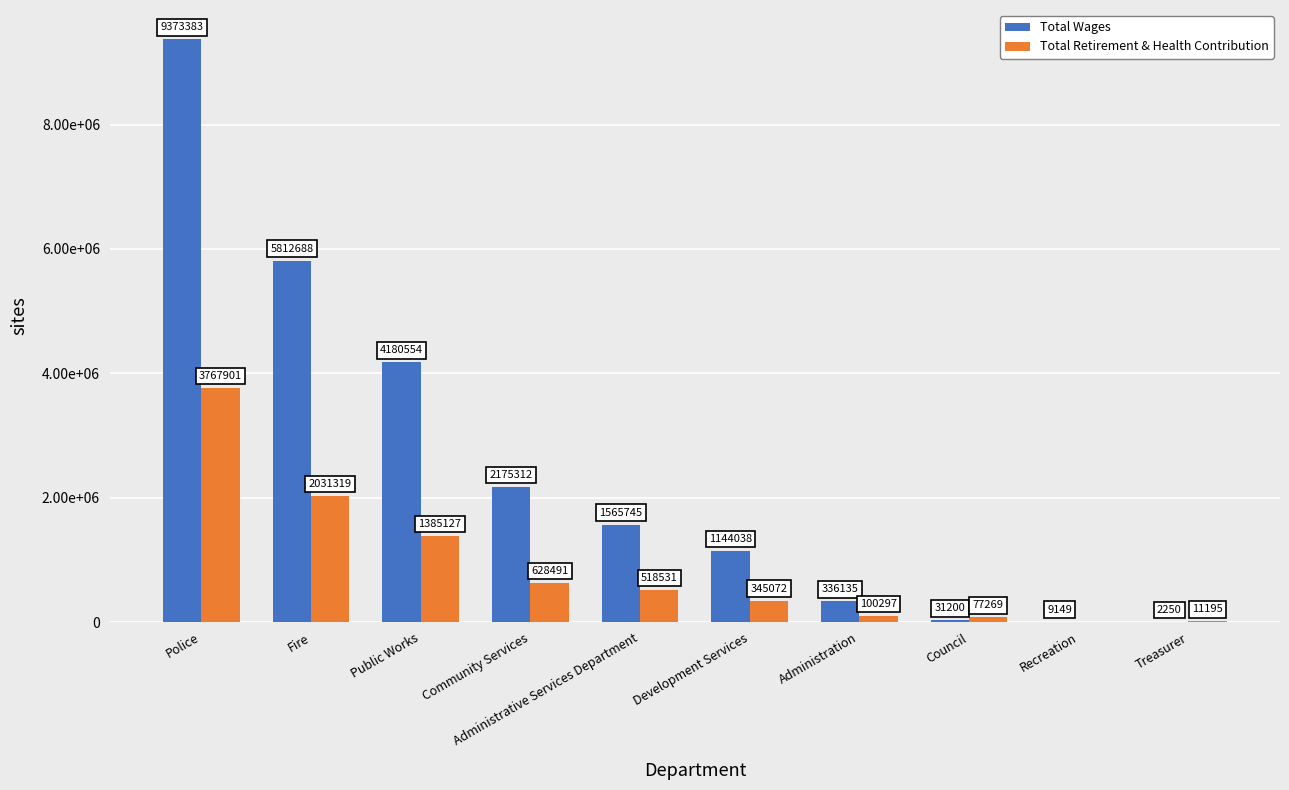

What are all the series names shown in the legend?

Total Wages, Total Retirement & Health Contribution